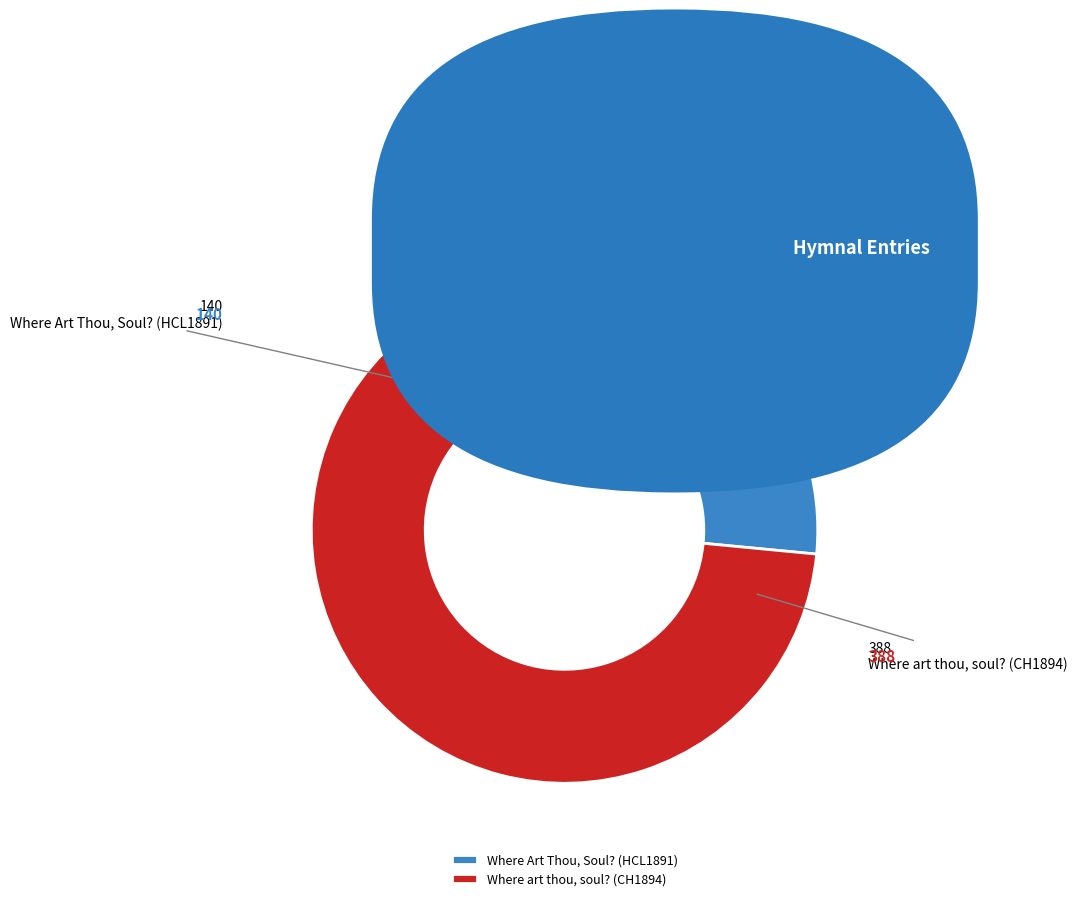

Count the number of slices in the pie.

2